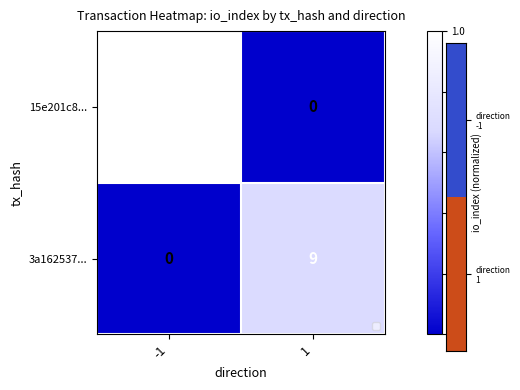

Is it true that 3a162537... equals 0 at -1?

True